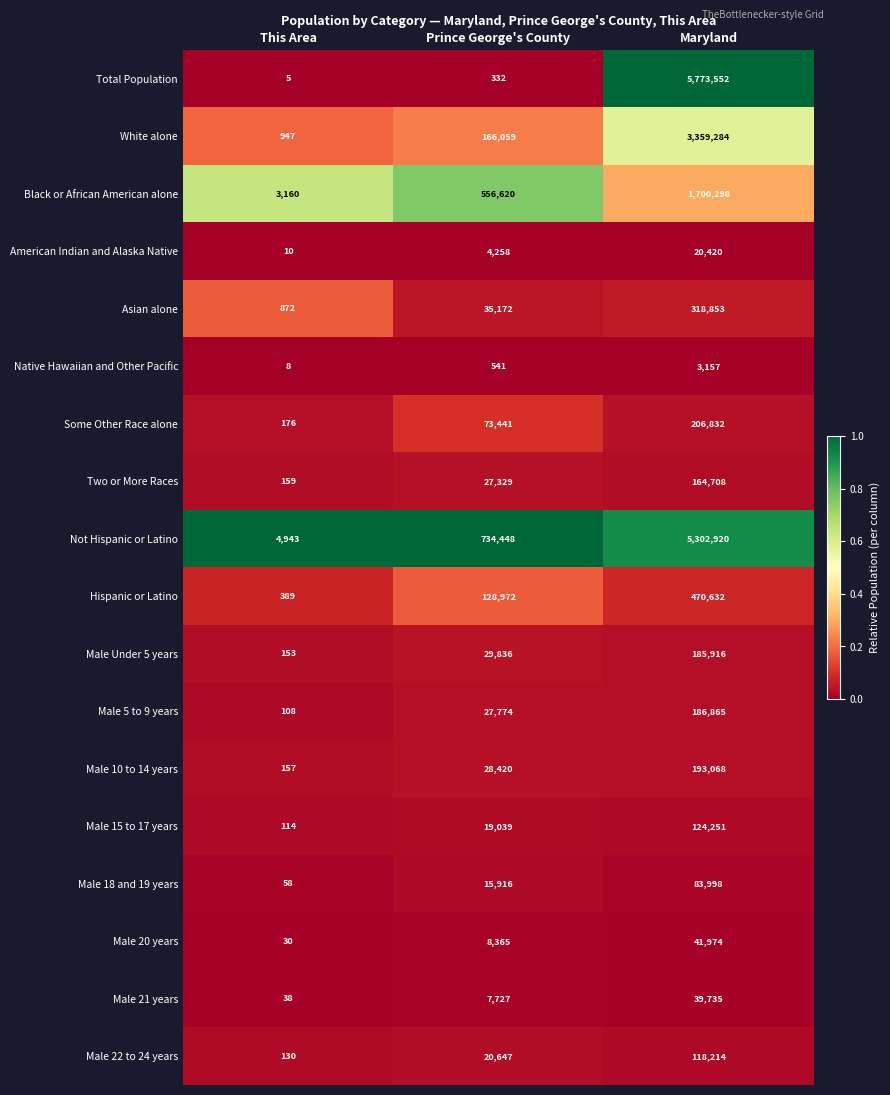

What is the sum of the Male 20 years values at Maryland and Prince George's County?

50339